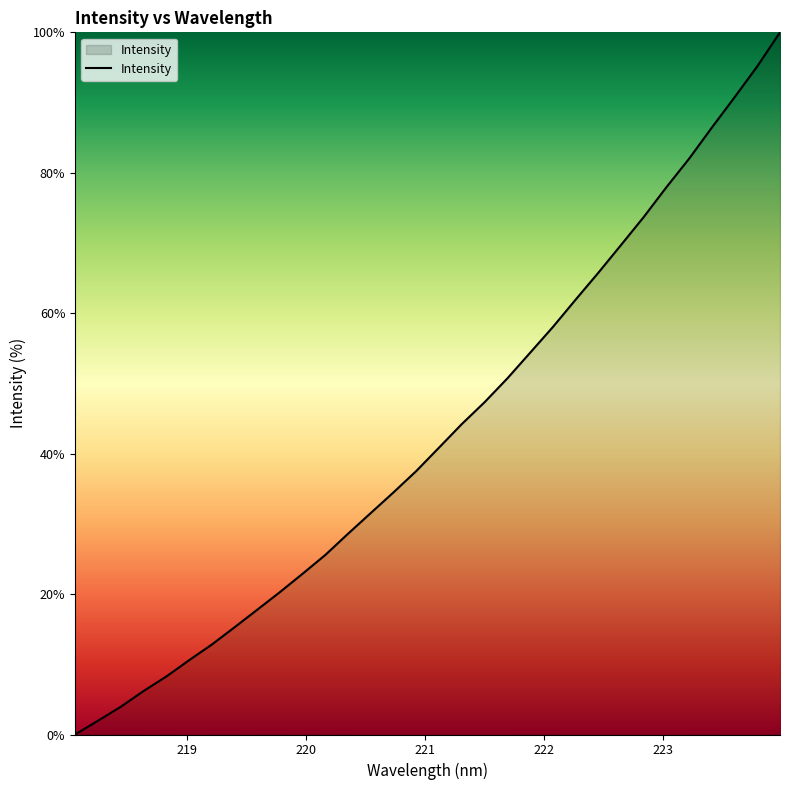

What is the difference between the maximum and minimum values?

100.0